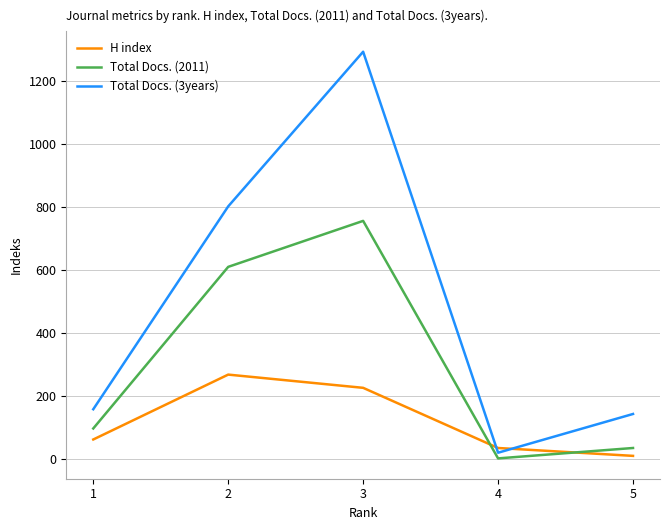

Is the value of H index at 3 greater than the value of Total Docs. (2011) at 1?

Yes